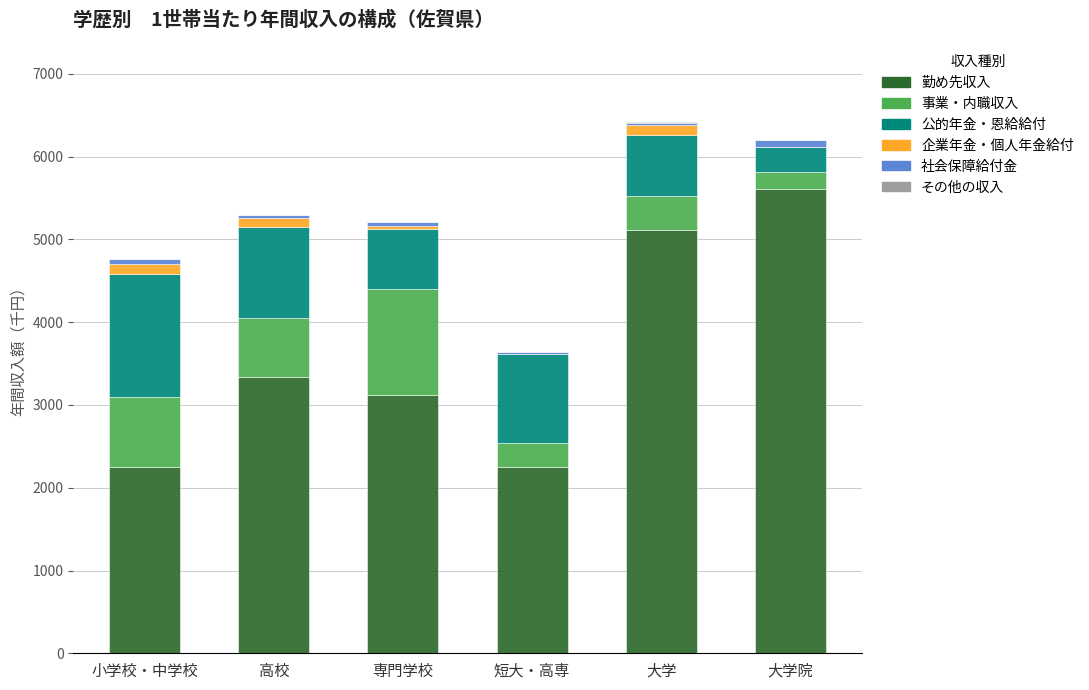

Is it true that 勤め先収入 equals 3338 at 高校?

True